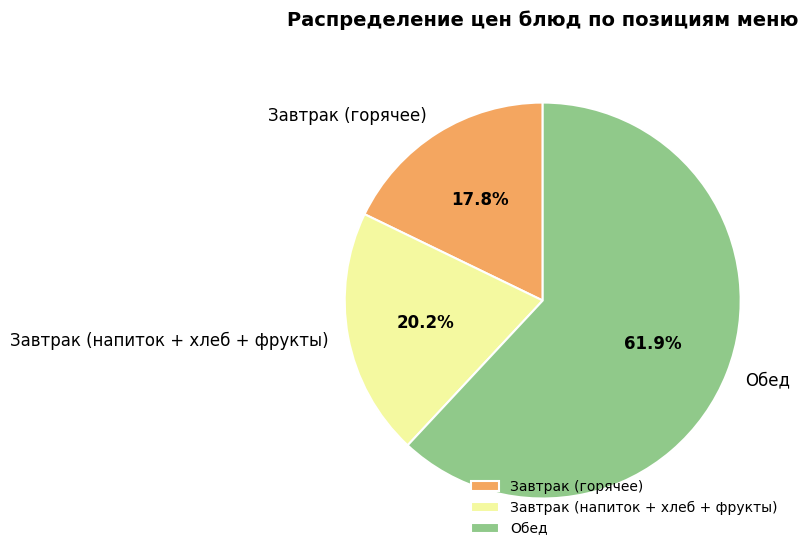

Between Завтрак (напиток + хлеб + фрукты) and Обед, which is larger?

Обед